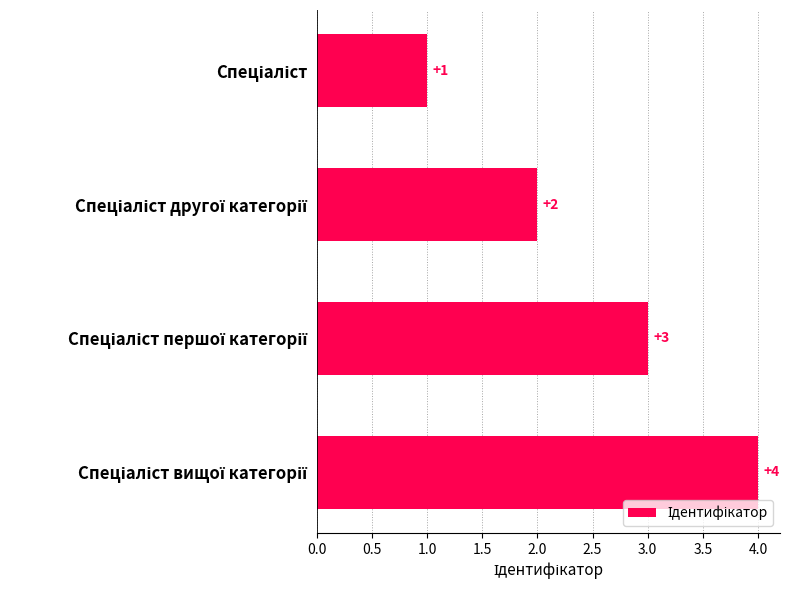

What is the greatest value displayed?

4